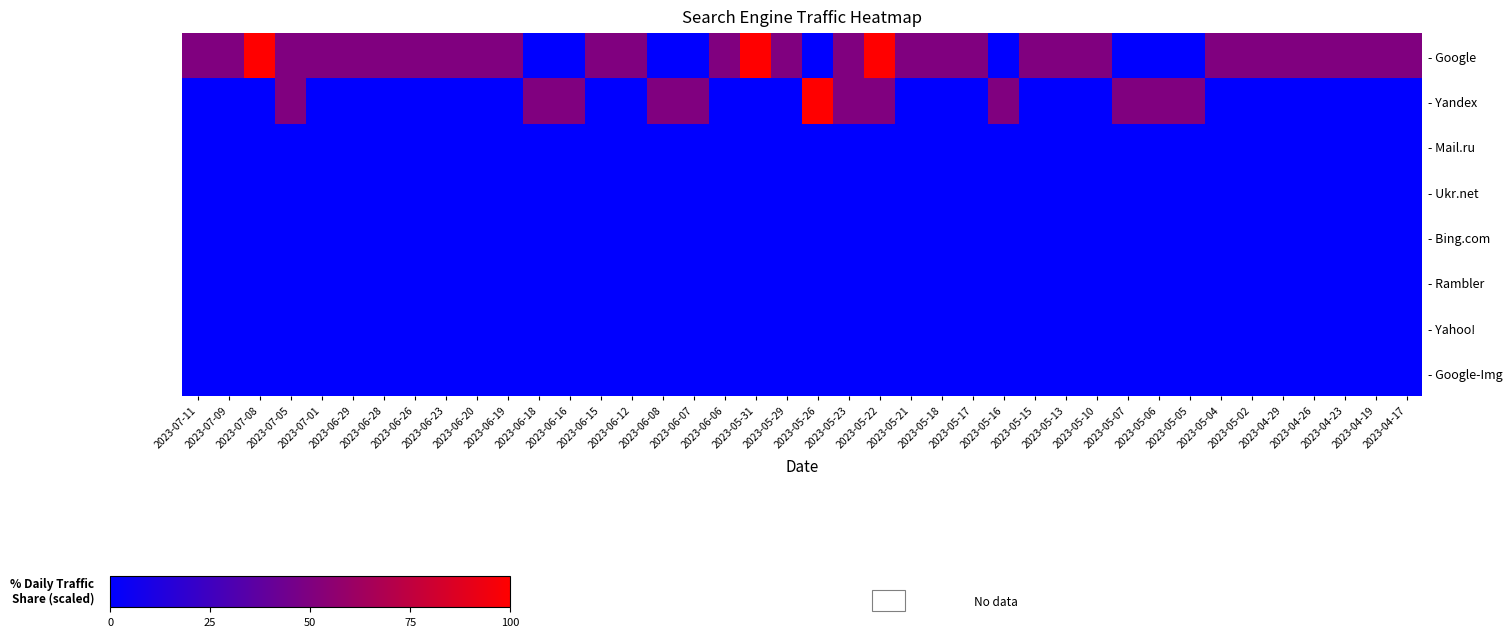

What is the spread (max minus min) of values at 2023-07-08?

100